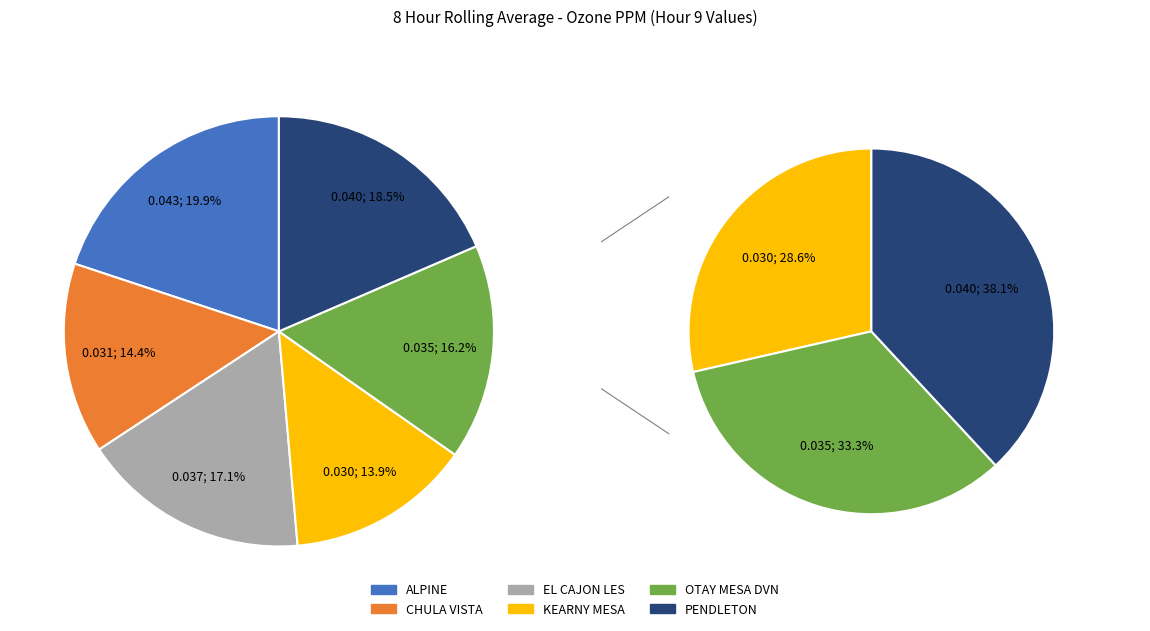

True or false: EL CAJON LES accounts for 25% of the total.

False